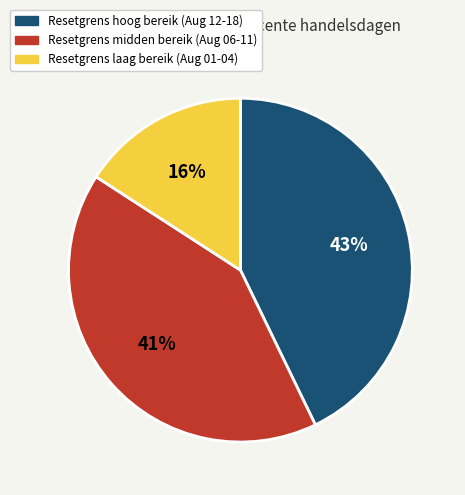

To the nearest percent, what is the average slice percentage?

33%